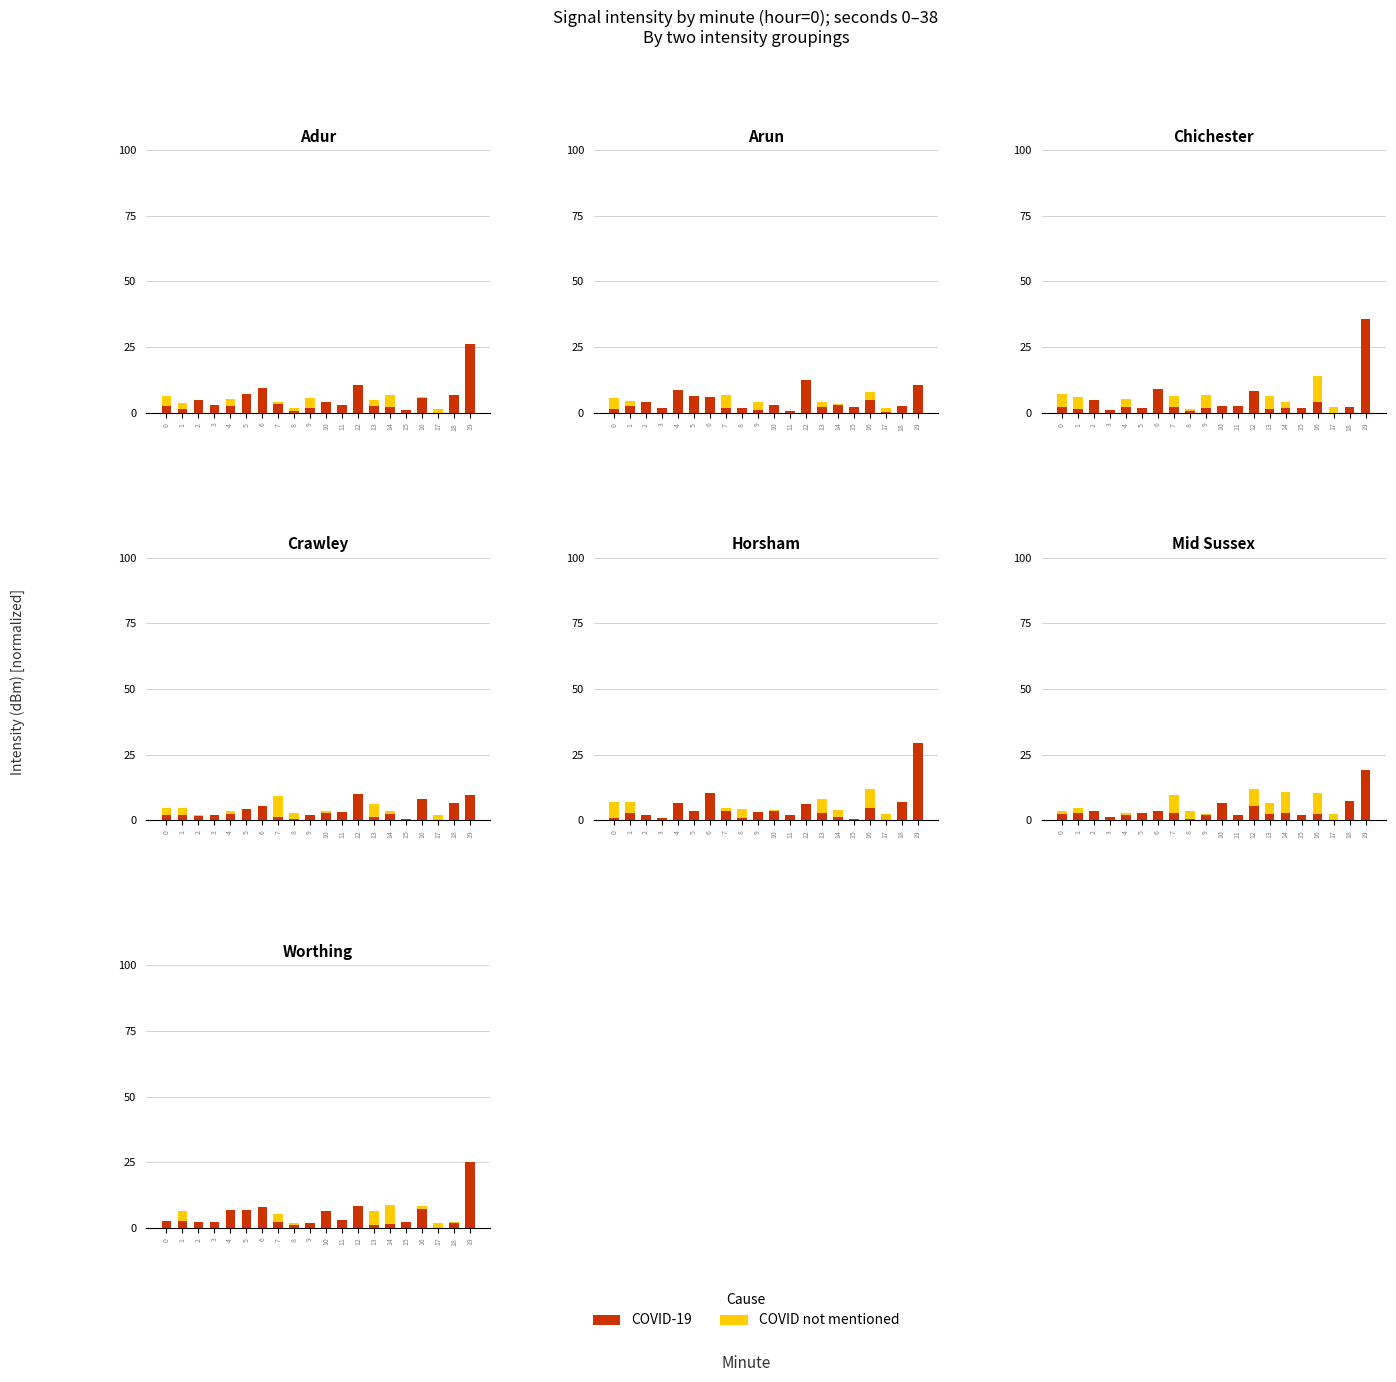

At which label does COVID-19 reach its peak?

19